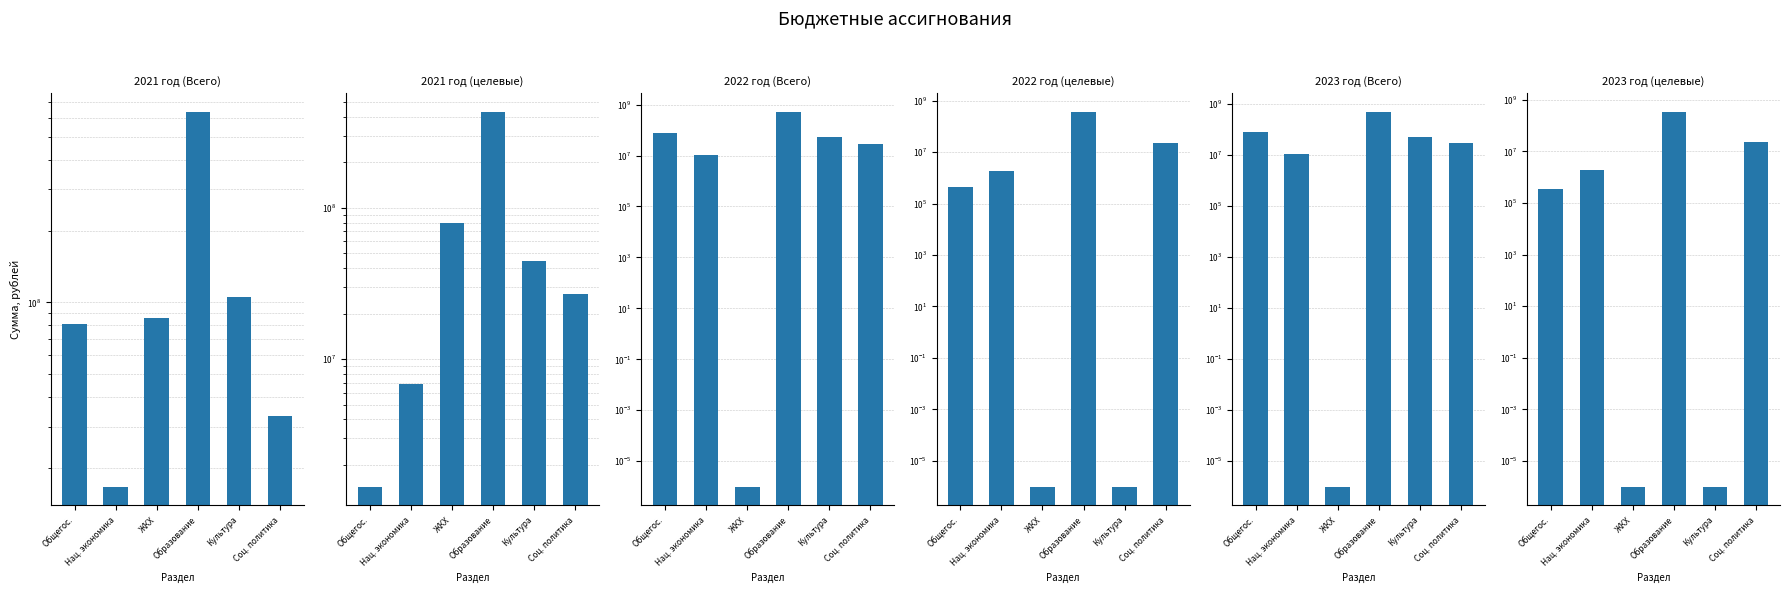

Which has a higher value, Культура or Общегос.?

Культура